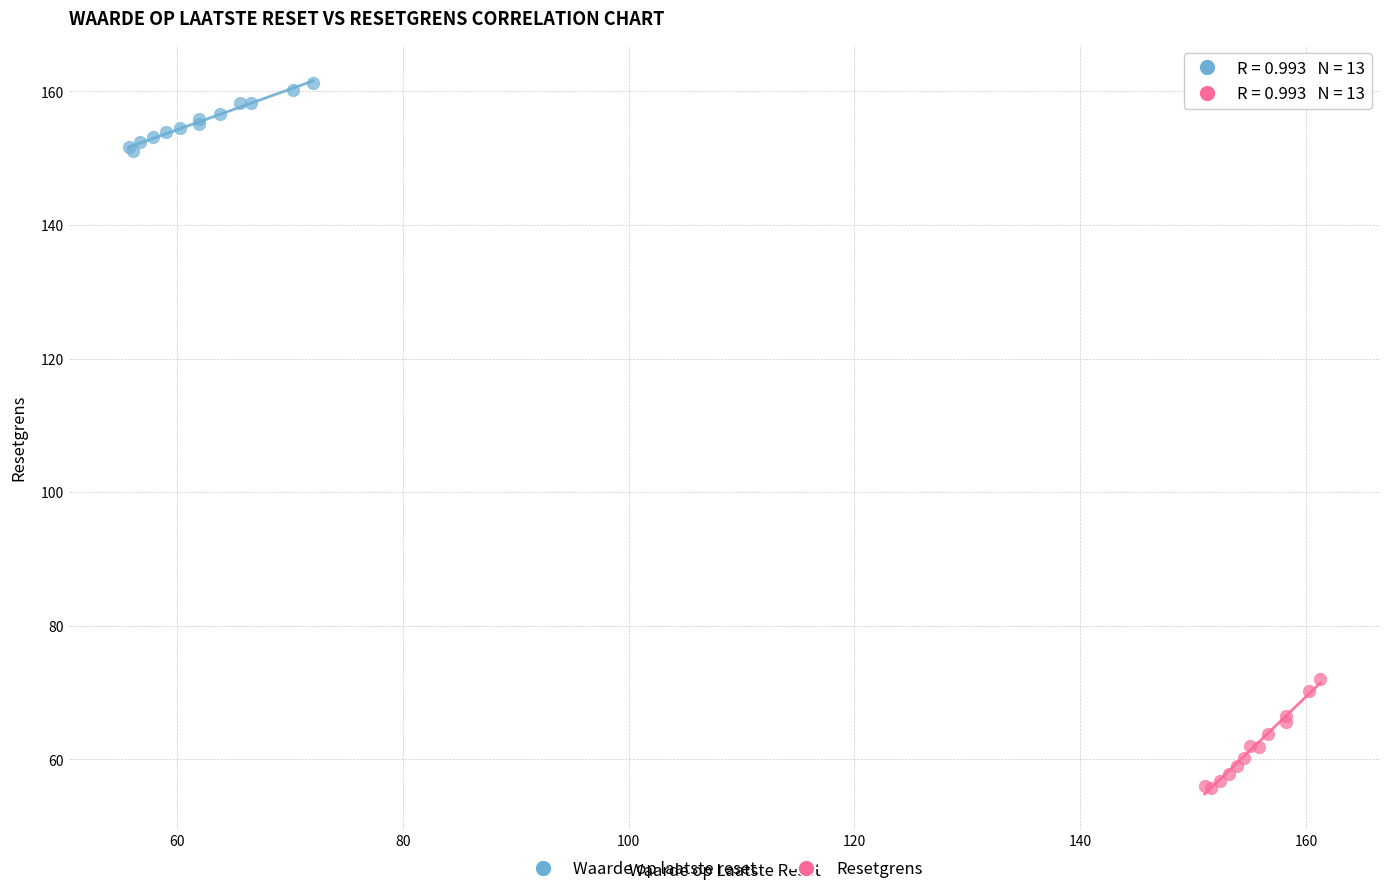

Which series has the largest Y range (max minus min)?

Resetgrens